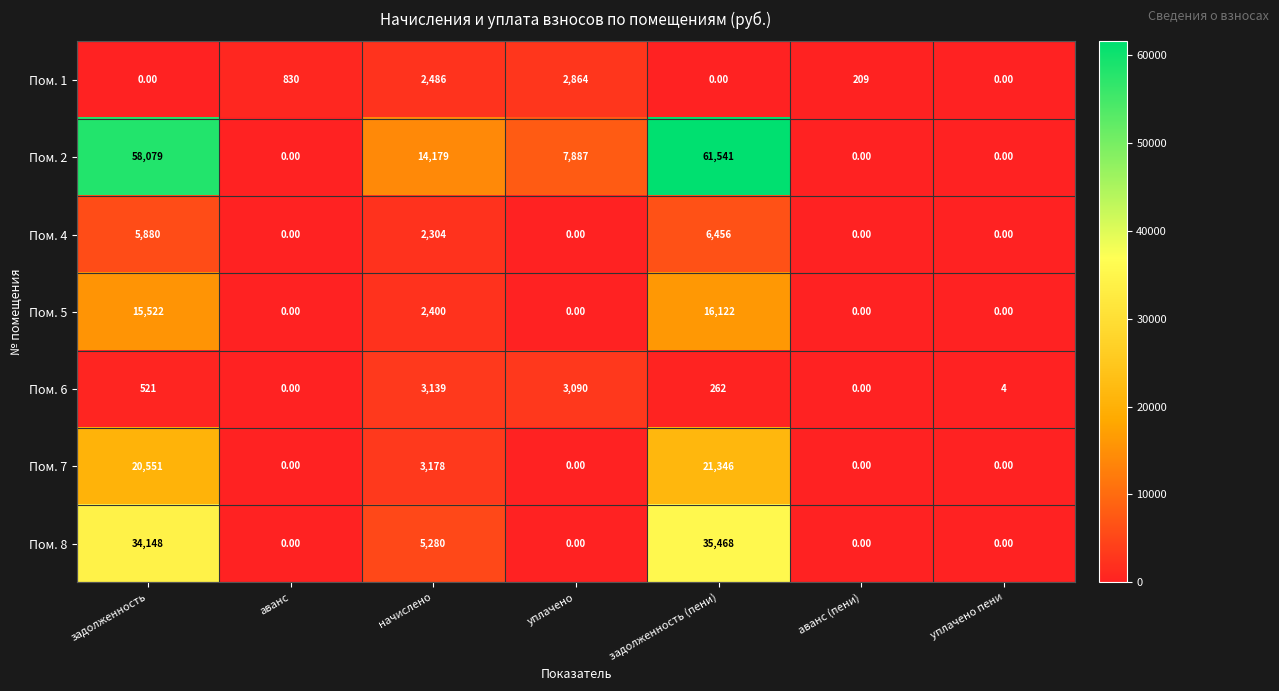

What is the average value of the Пом. 4 series?

2091